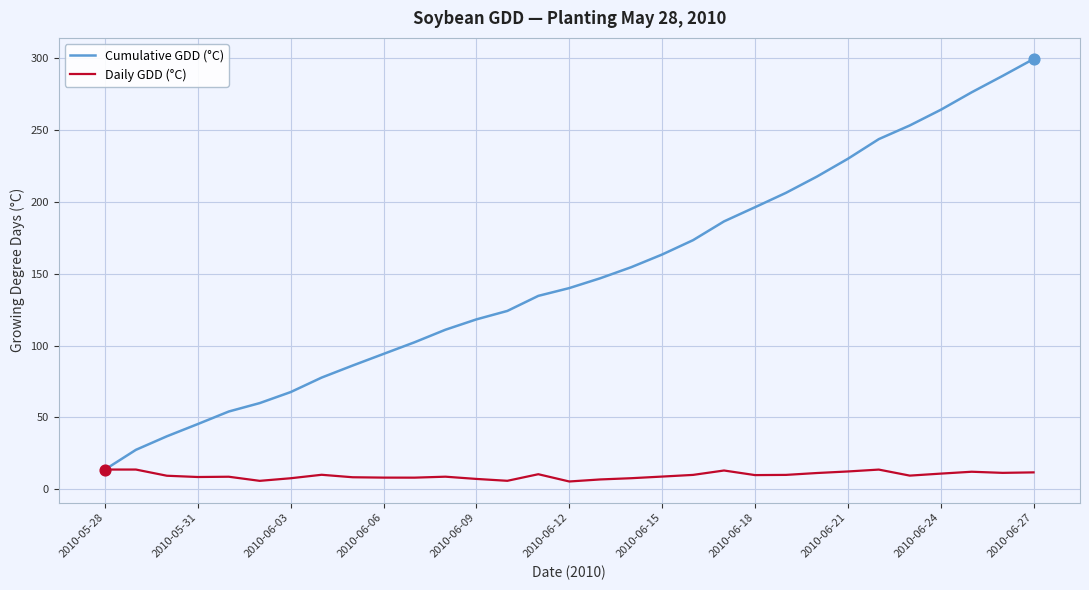

Which series has the largest range (max minus min)?

Cumulative GDD (°C)